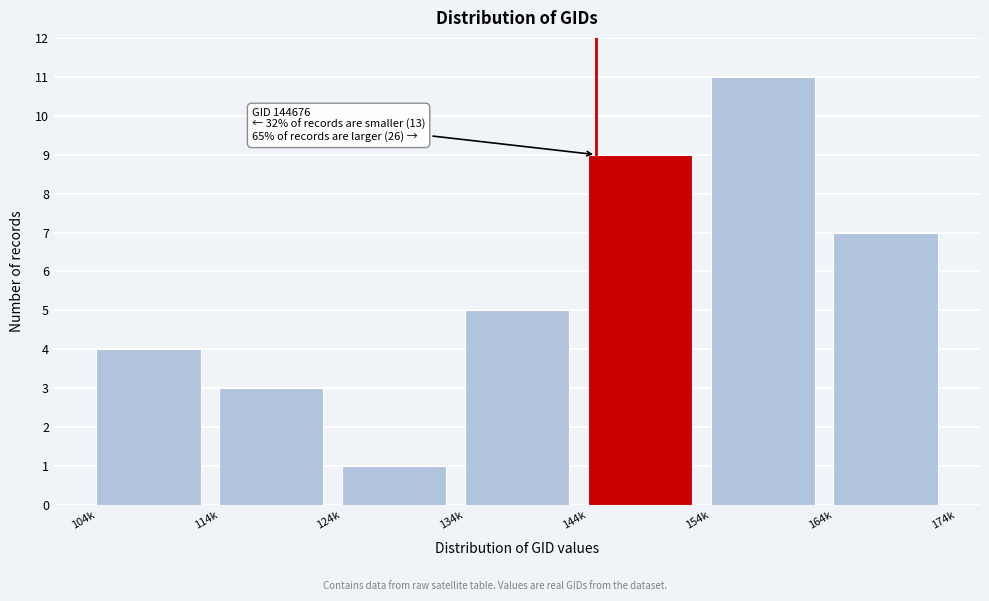

Reading right to left, transcribe all the data shown in this chart.

7	11	9	5	1	3	4